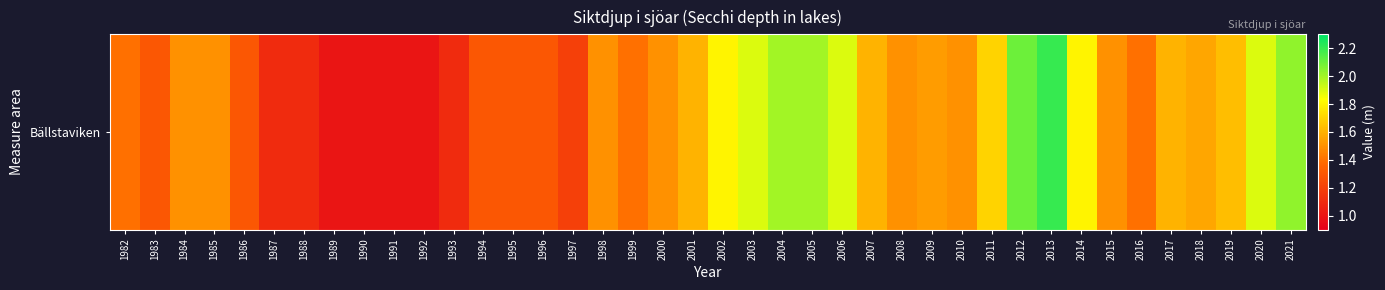

What is the difference between the second highest and second lowest values?

1.1